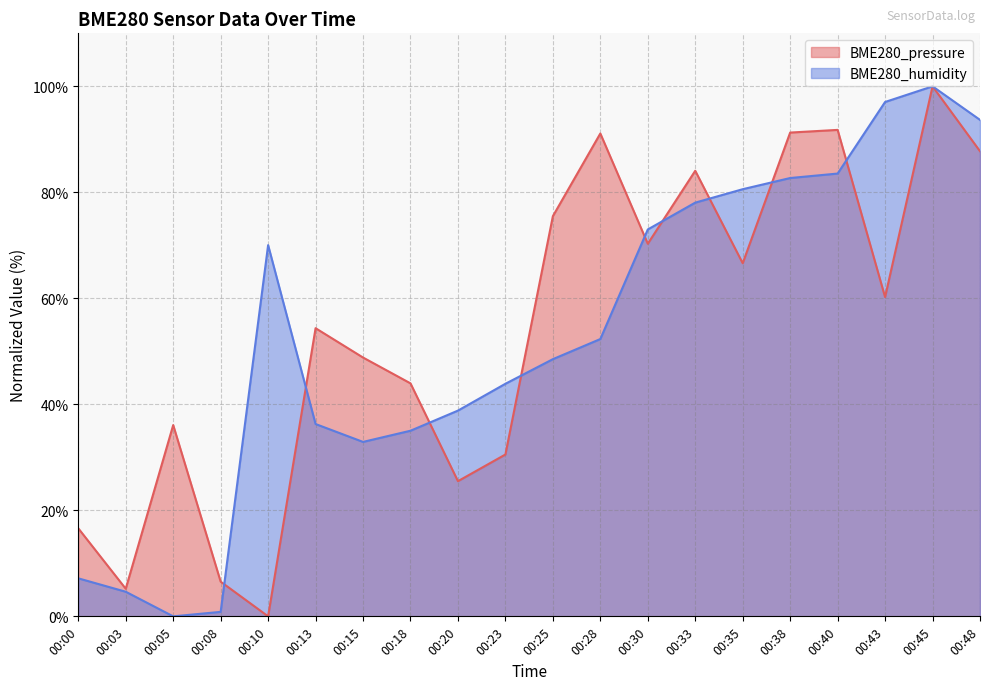

Which series has the largest total across all categories?

BME280_pressure